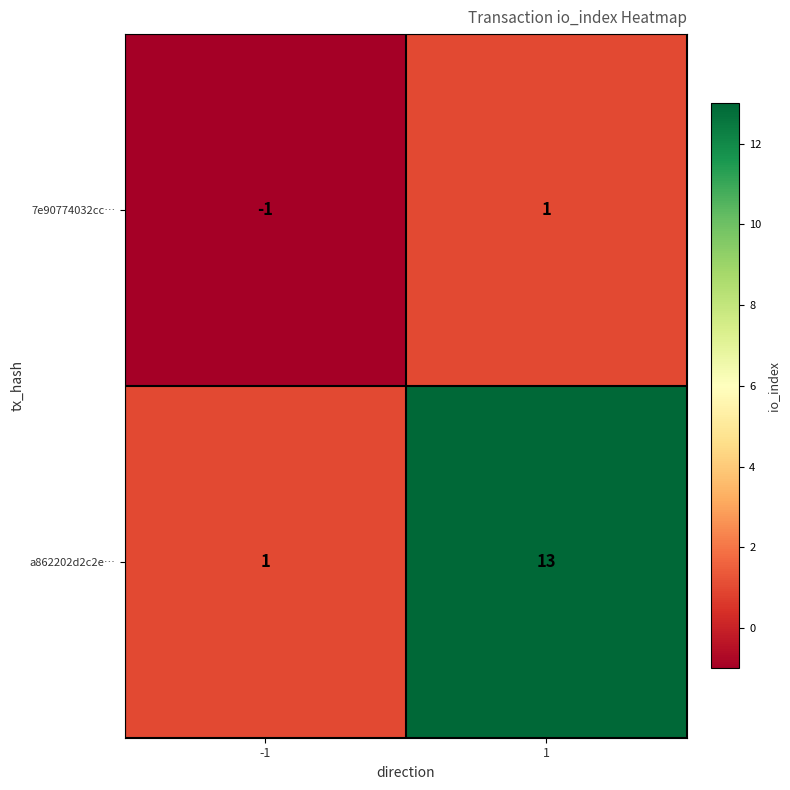

Rank the series by their average value, from lowest to highest.

7e90774032cc…, a862202d2c2e…